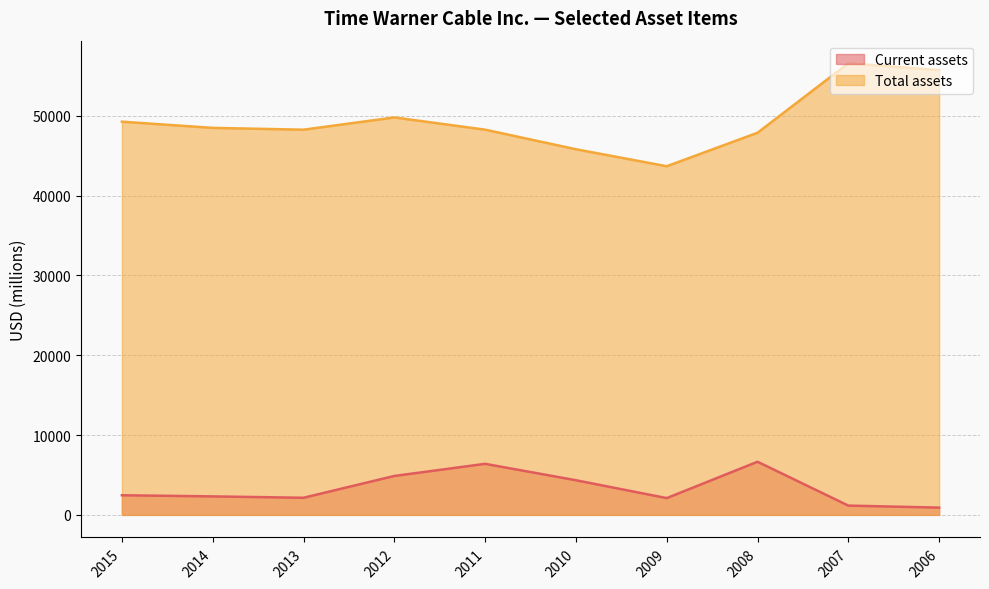

What is the maximum value shown in the chart?

56600